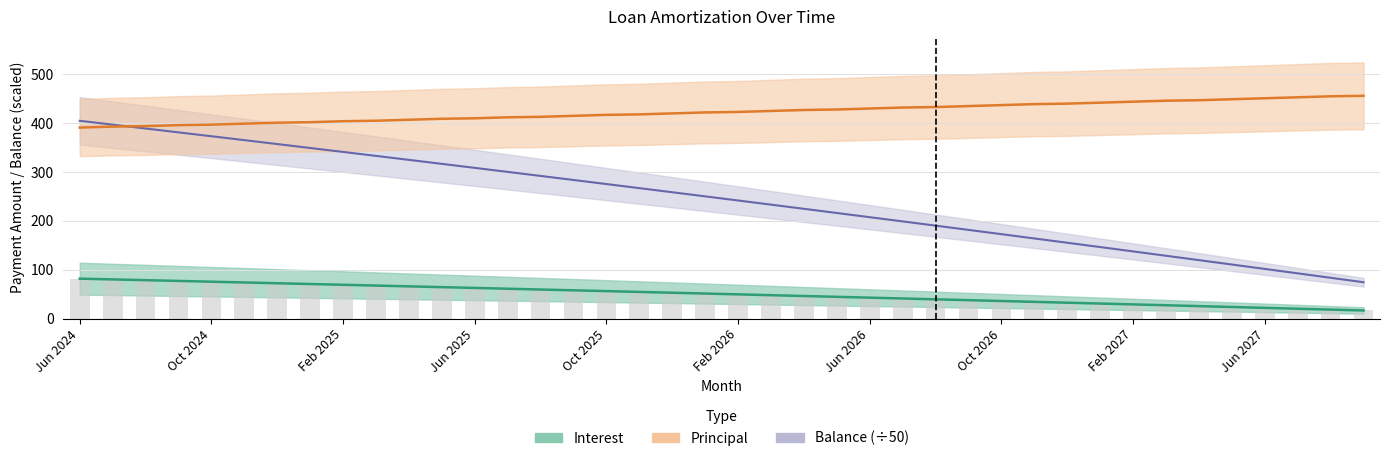

Which label corresponds to the smallest value in the chart?

Sep 2027